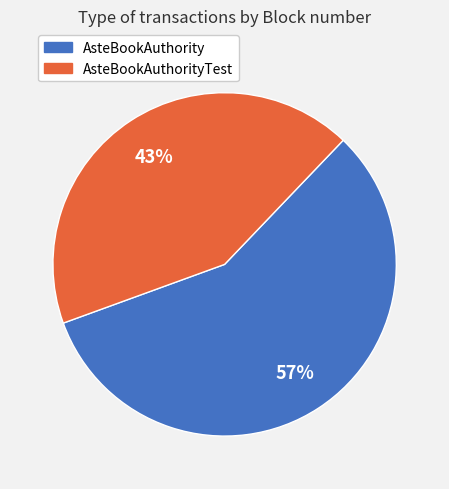

Is there a majority slice in this chart?

Yes